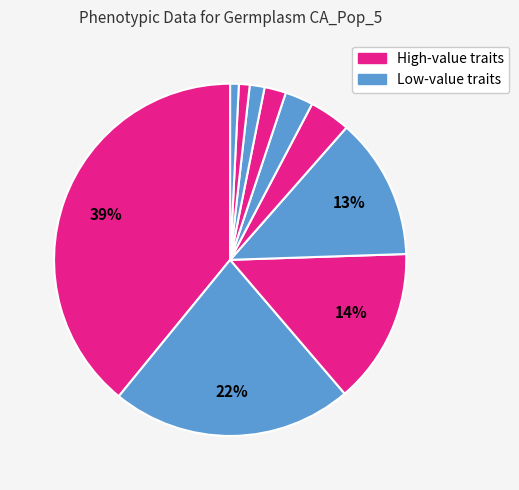

How many segments does this pie chart have?

10